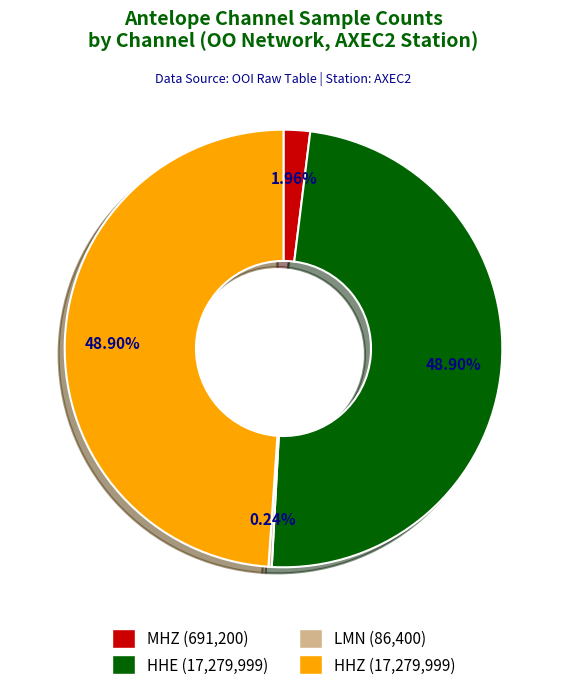

Does MHZ account for over 50% of the chart?

No